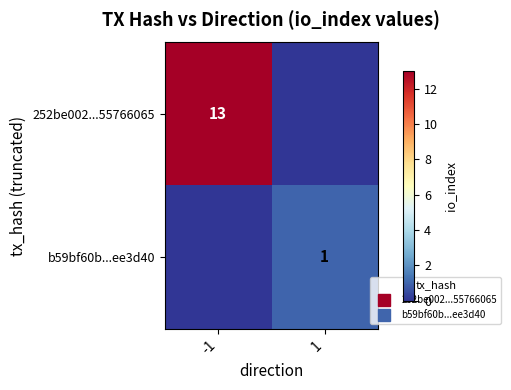

At how many categories does at least one series exceed 6?

1